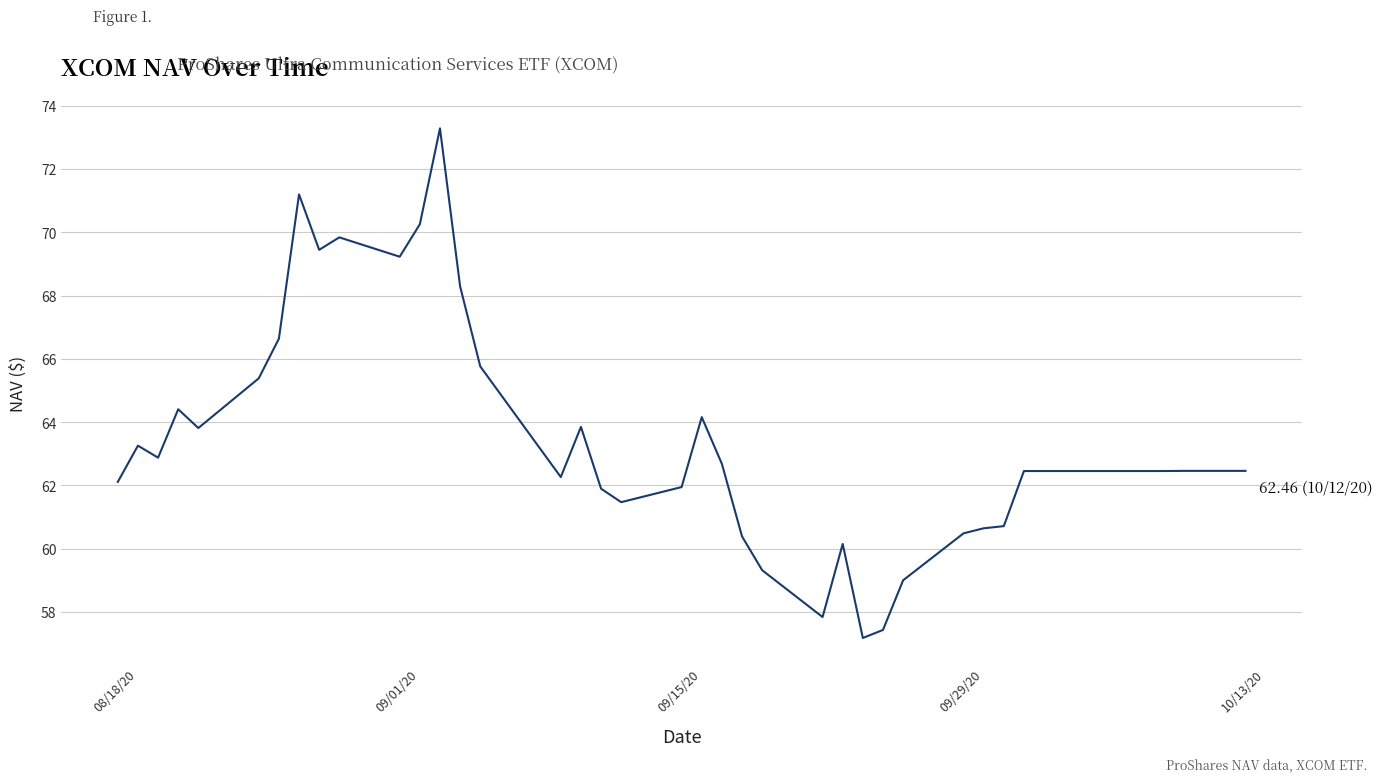

What is the minimum value shown in the chart?

57.2